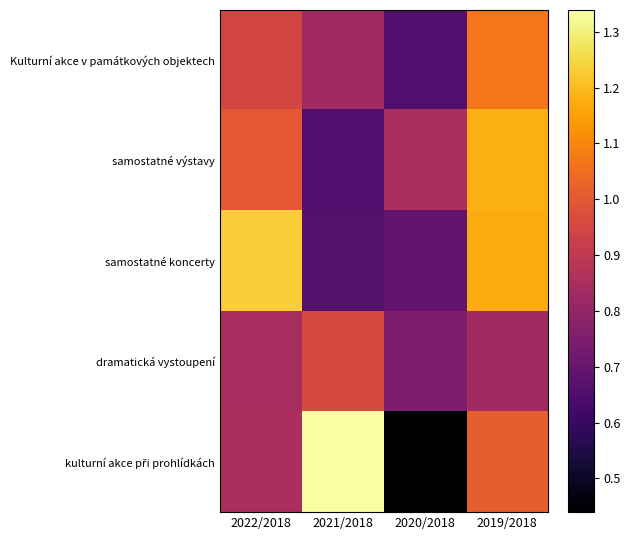

Which series has the largest range (max minus min)?

kulturní akce při prohlídkách